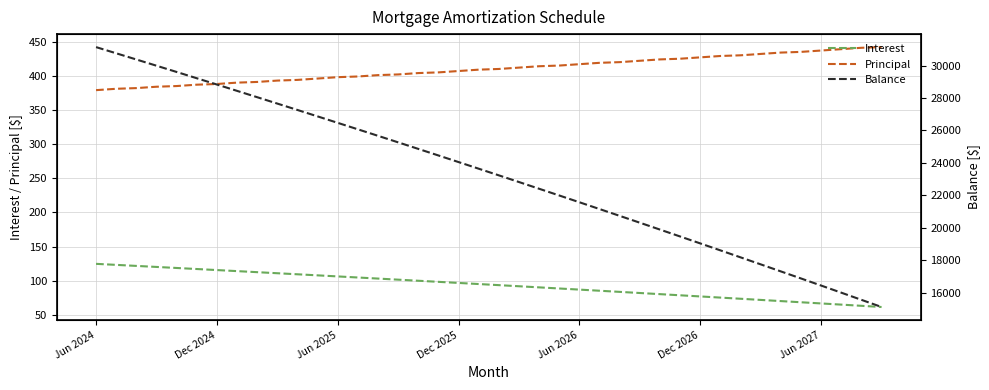

What is the minimum value for Principal?

379.0